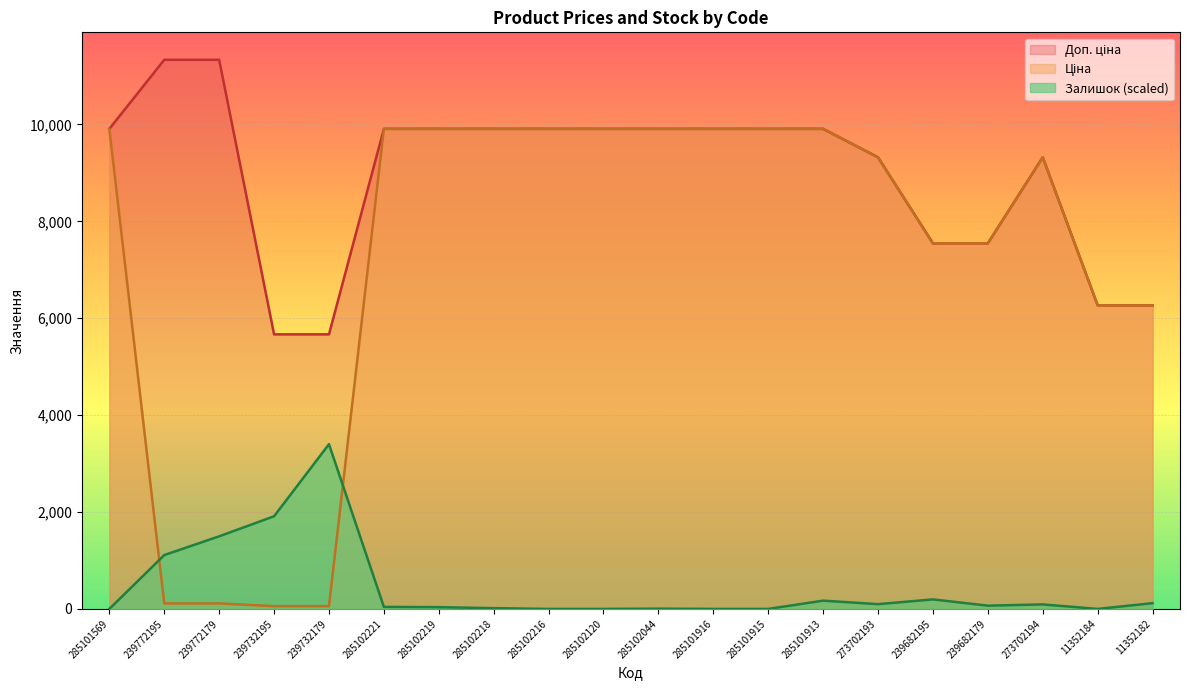

Is it true that Доп. ціна equals 4068.1 at 285102216?

False